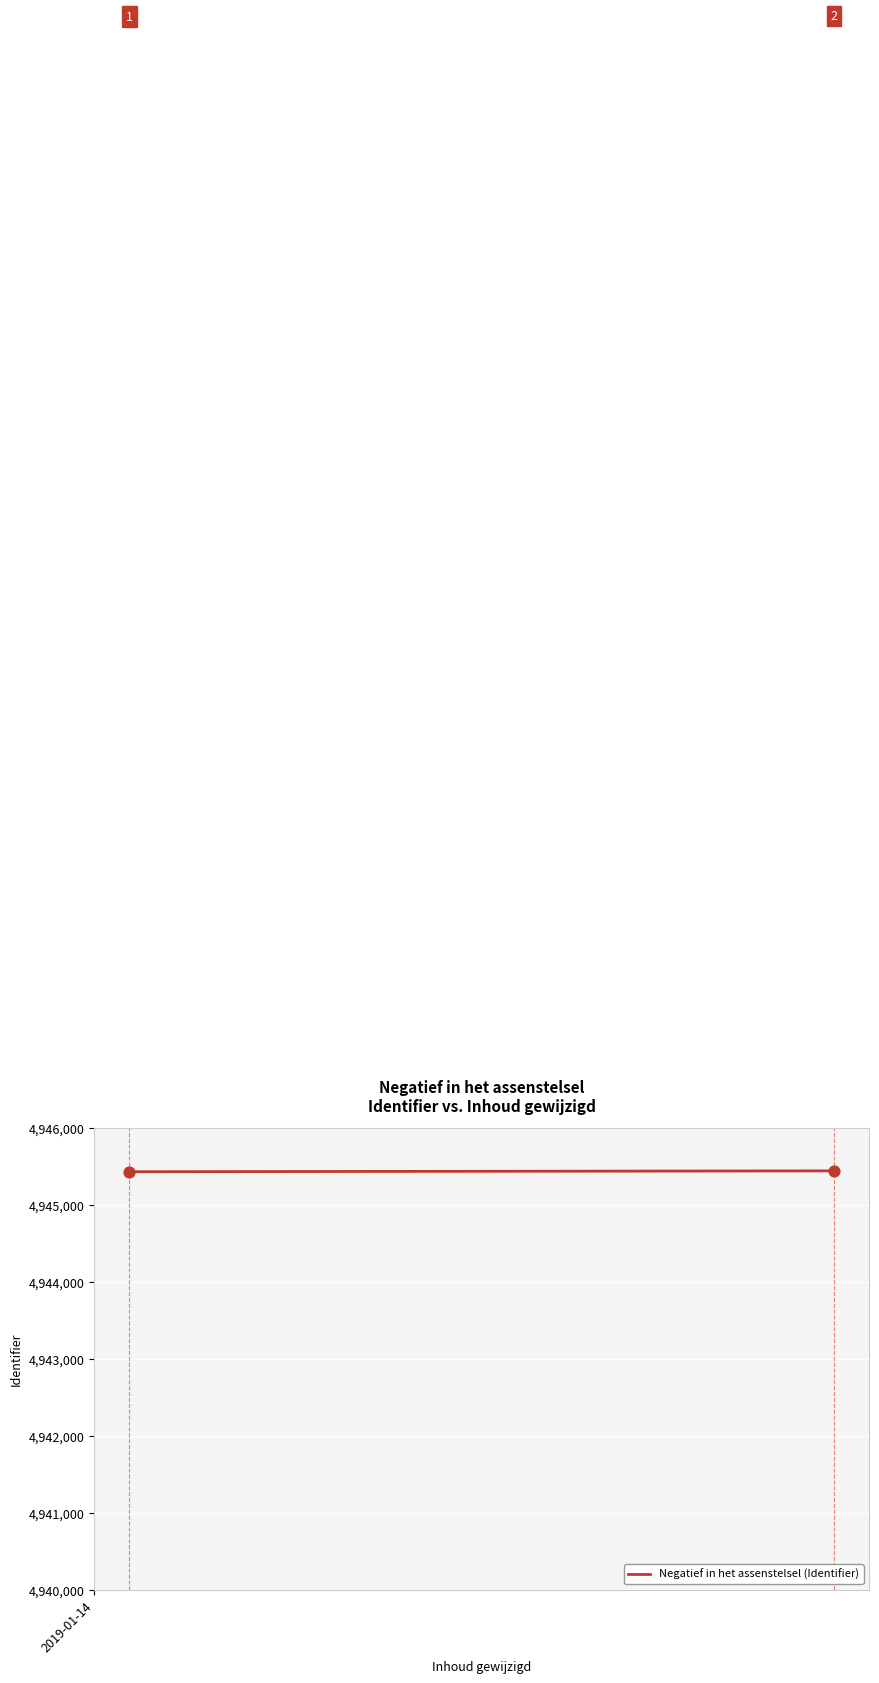

What is the average Y value?

4945436